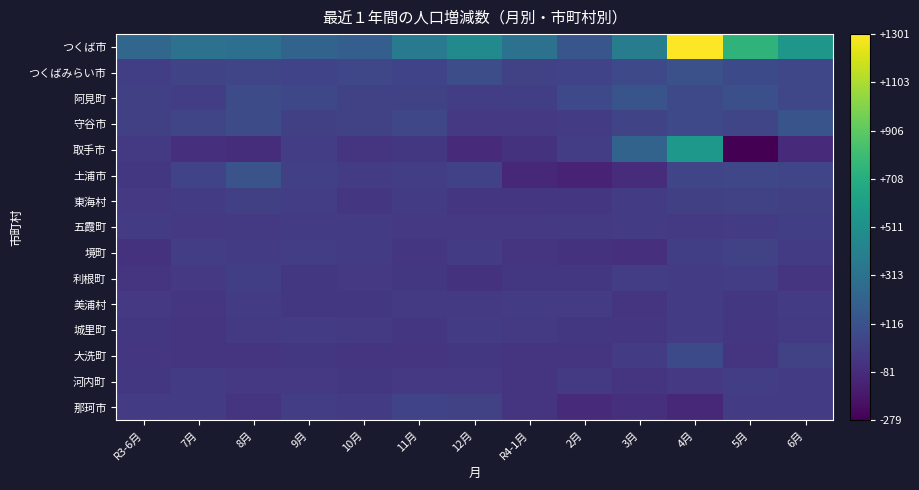

What is the minimum value shown in the chart?

-279